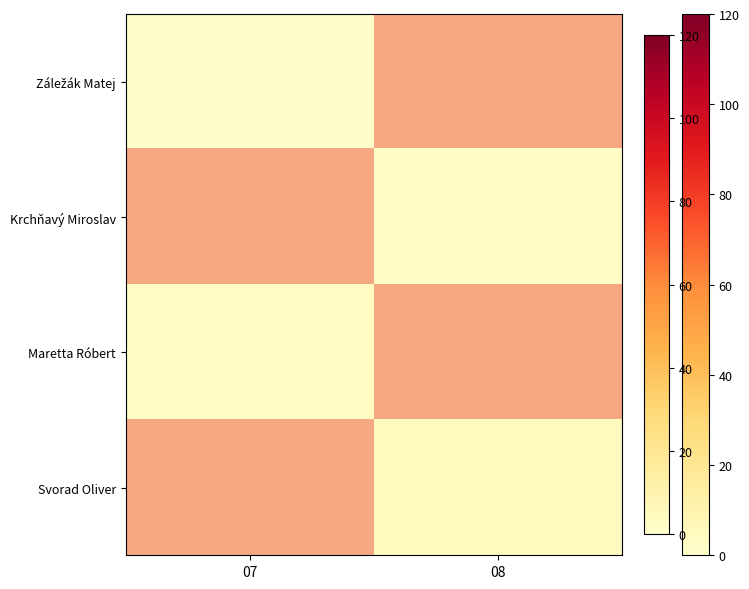

List the series in order of their overall mean, lowest first.

Záležák Matej, Krchňavý Miroslav, Maretta Róbert, Svorad Oliver